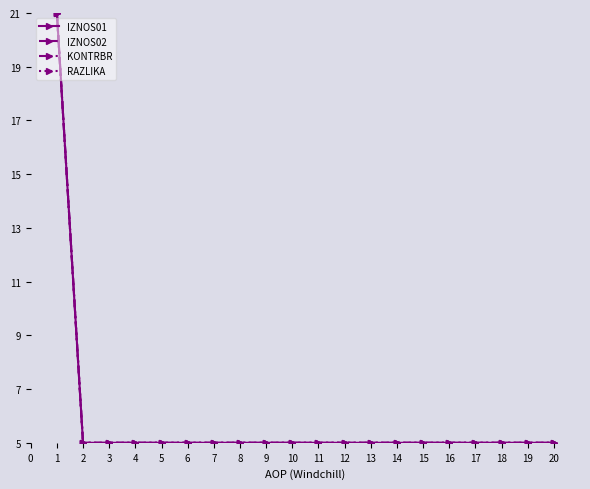

Which has a higher value, 16 or 17?

16